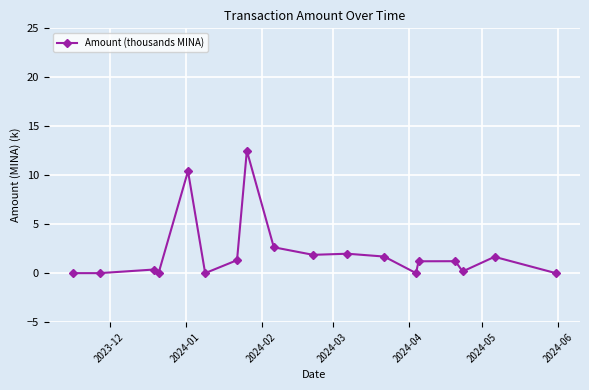

How many data points are above 1?

10